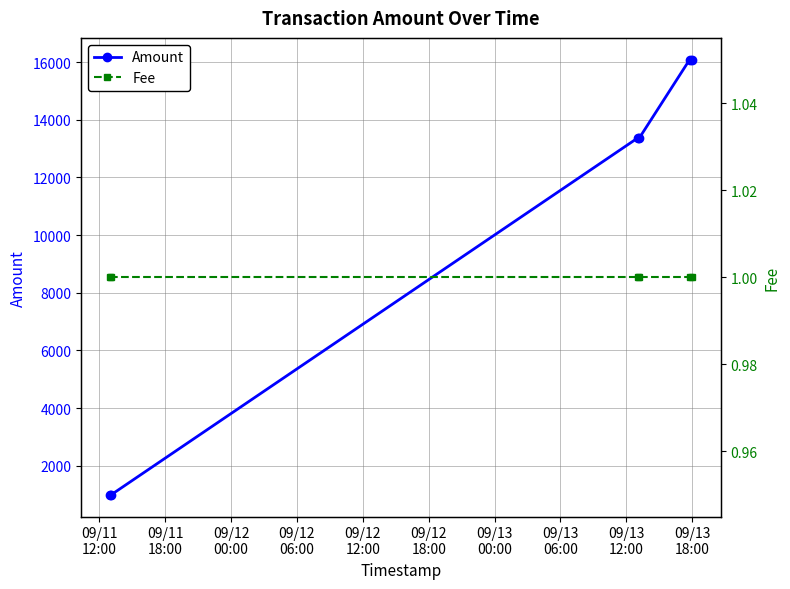

Reading left to right, extract all data points from this chart.

Amount: 997.0	996.0	13368.8	13367.8	16087.1	16086.1
Fee: 1.0	1.0	1.0	1.0	1.0	1.0